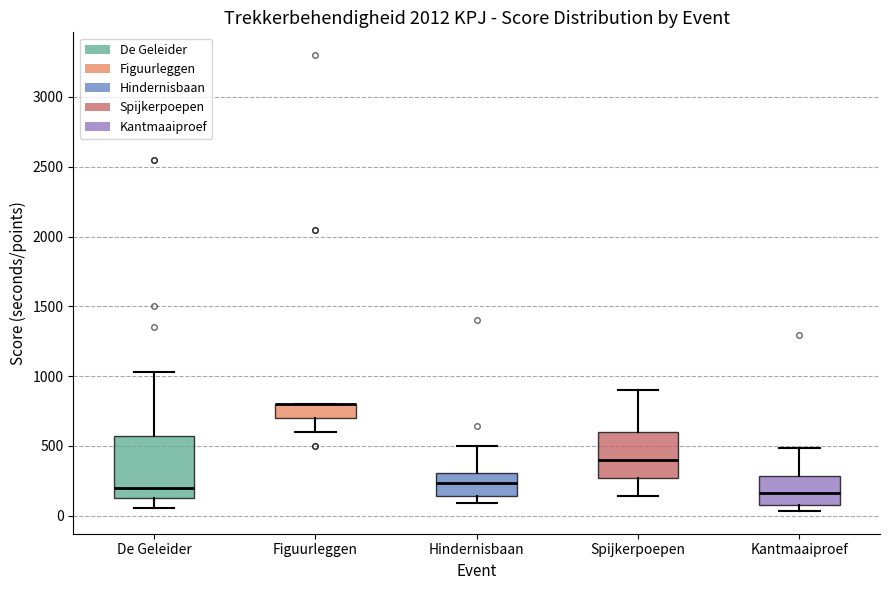

Reading left to right, transcribe this box plot: for each box, give where its median line is, the range the box spans, and where its two whiskers end, as read against the y-axis. The values are not printed on the chart, so give them approximately, as read against the axis.

De Geleider: median 200, box 100 to 550, whiskers 50 to 1050
Figuurleggen: median 800 (drawn on the box's upper edge), box 700 to 800, whiskers 600 to 800
Hindernisbaan: median 250, box 150 to 300, whiskers 100 to 500
Spijkerpoepen: median 400, box 250 to 600, whiskers 150 to 900
Kantmaaiproef: median 150, box 50 to 300, whiskers 50 (just below the box's lower edge) to 500